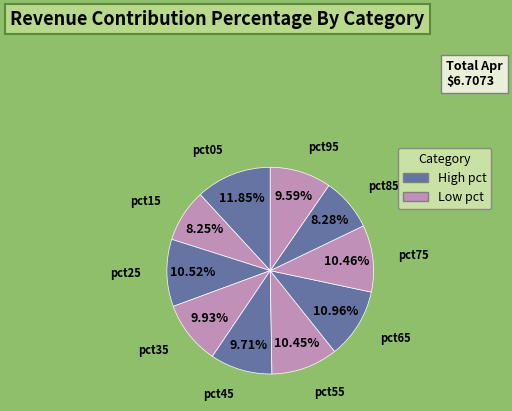

Is there any slice that represents more than half of the pie?

No